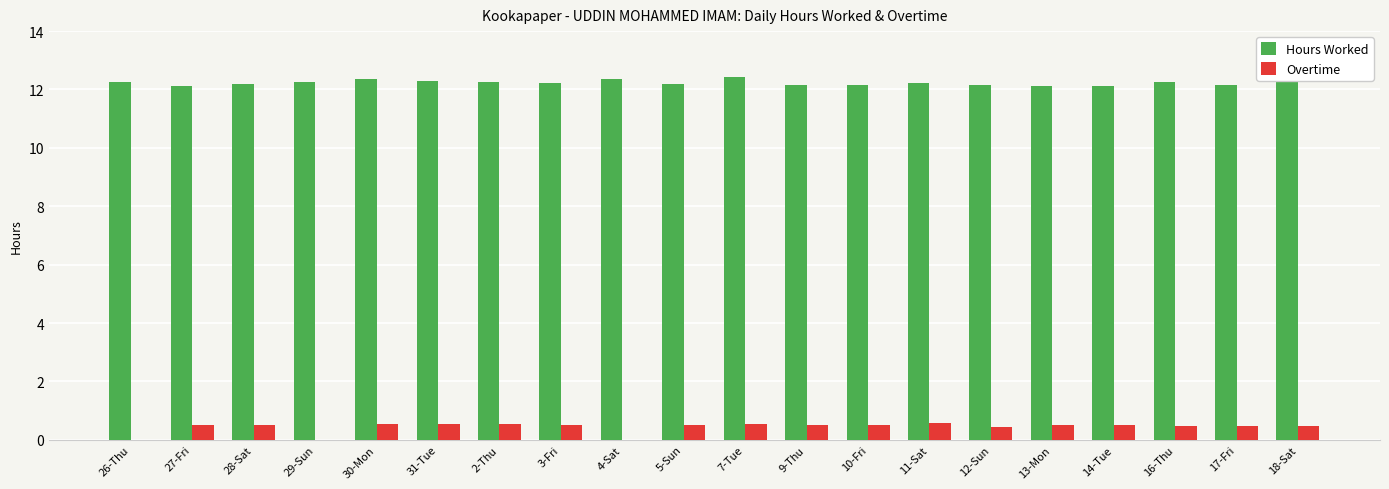

What is the sum of the Hours Worked values at 29-Sun and 13-Mon?

24.4